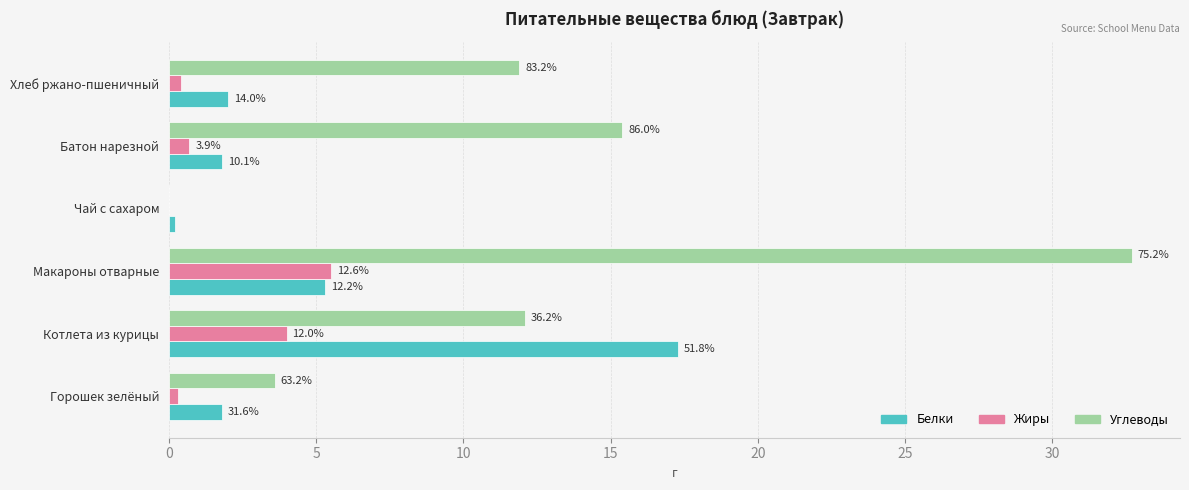

Which series has the largest range (max minus min)?

Углеводы